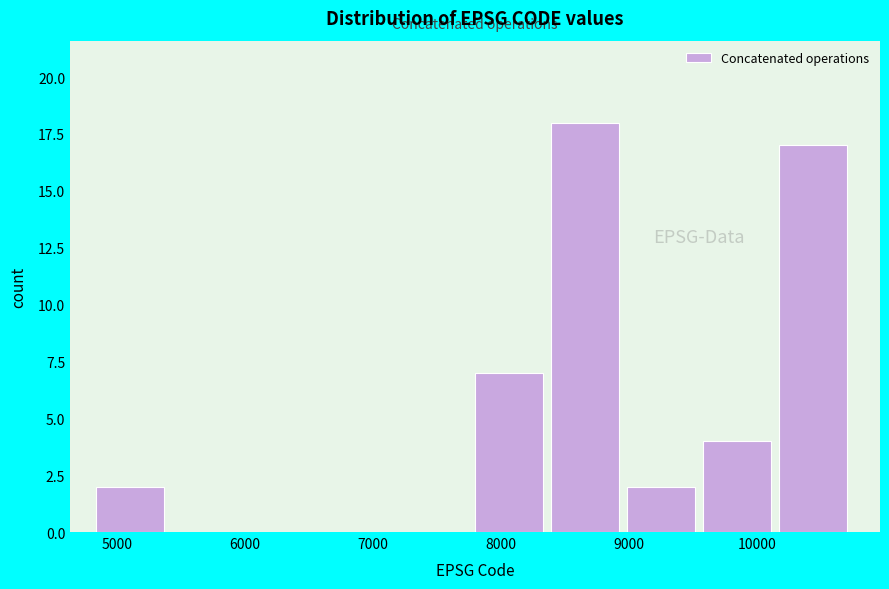

Reading left to right, list every bar in this chart as the range it spans on the x-axis followed by its height. Neither the bar edges nor the heights are printed on the chart, so give them approximately, as read against the axes.

4800 to 5400: 2
5400 to 6000: 0
6000 to 6600: 0
6600 to 7200: 0
7200 to 7800: 0
7800 to 8400: 7
8400 to 9000: 18
9000 to 9600: 2
9600 to 10200: 4
10200 to 10800: 17